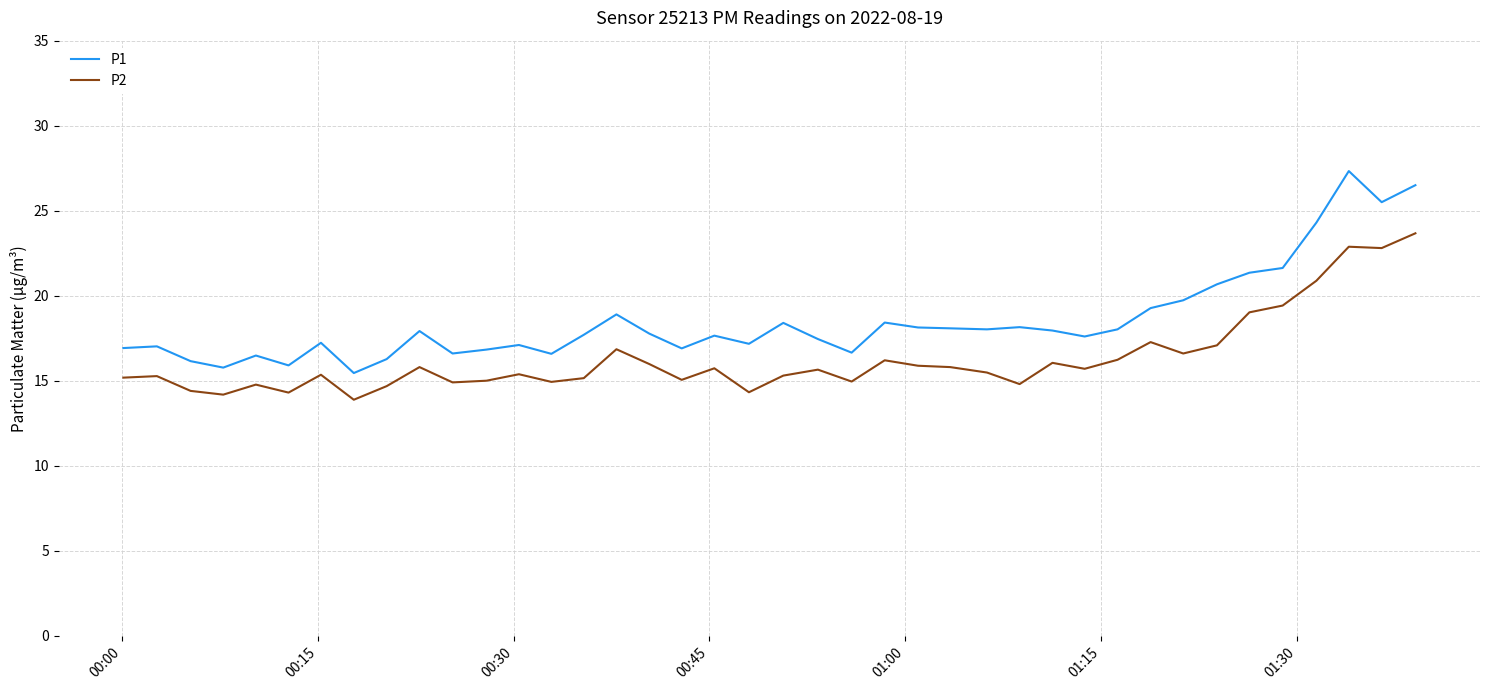

Which series has the largest range (max minus min)?

P1